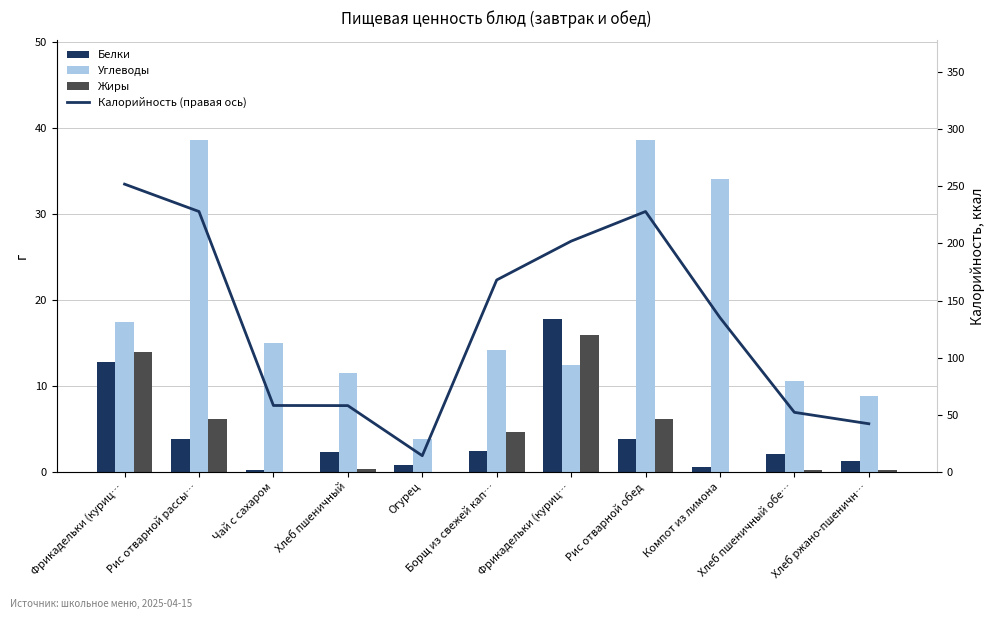

What is the minimum value for Белки?

0.2